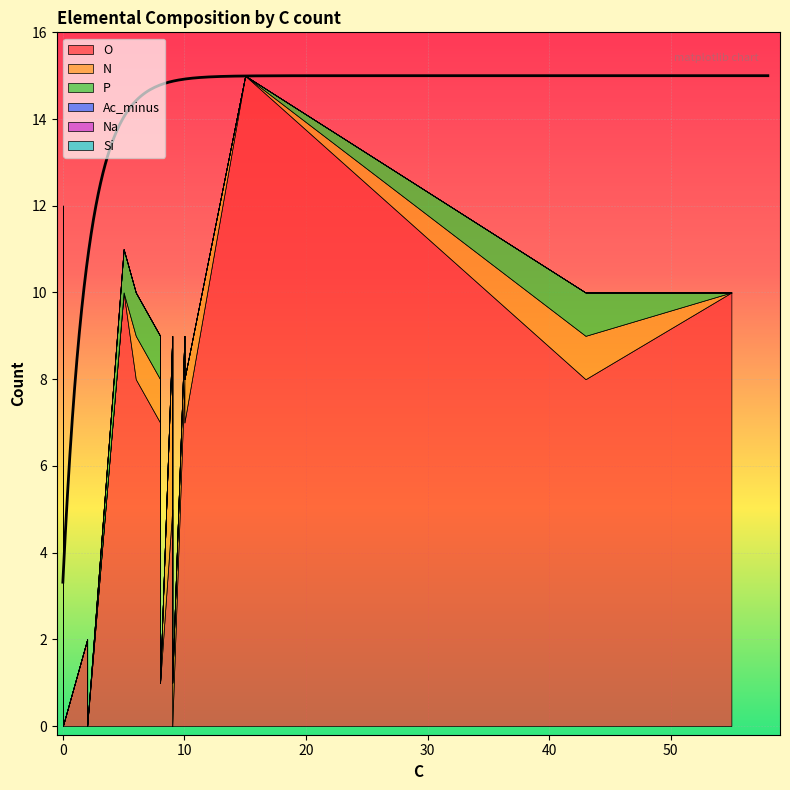

What is the highest value of the O series?

15